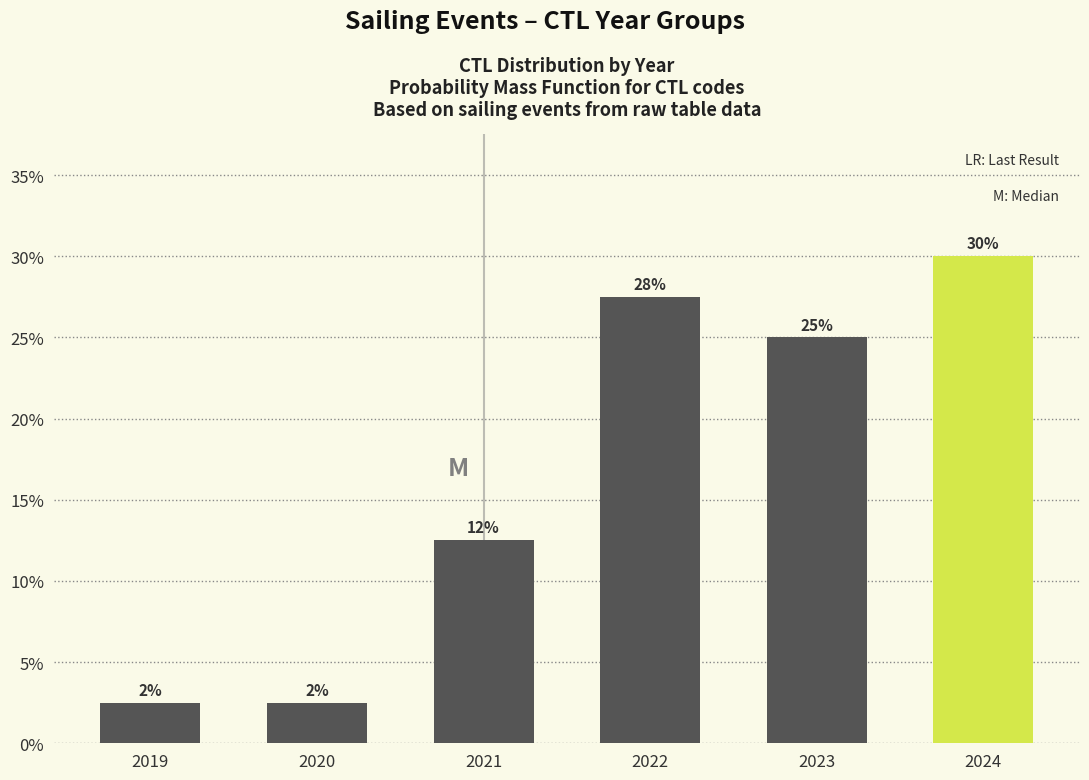

Are the bars horizontal?

No